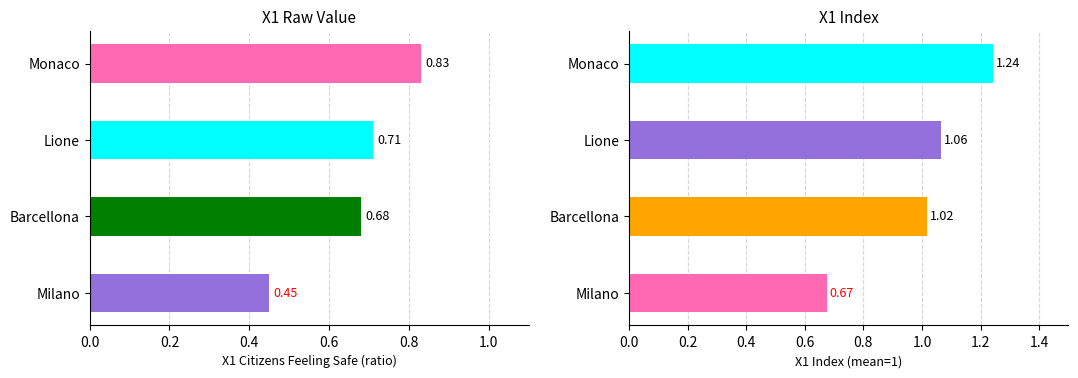

The value of x1_anno at Lione is 3163. True or false?

False